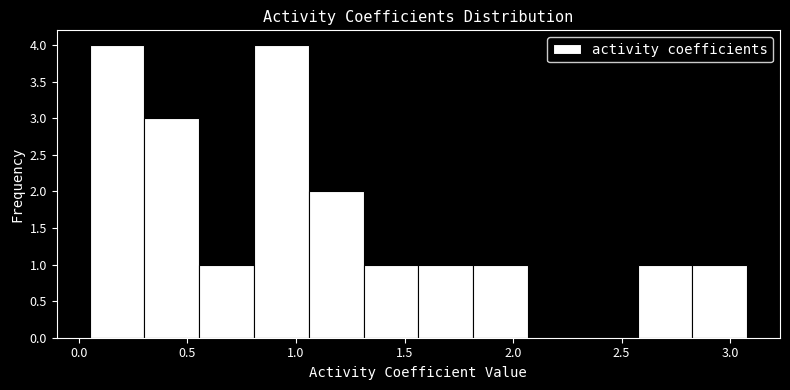

How tall is the bar that spans 0.55 to 0.80 on the x-axis? Neither the bar edges nor the heights are printed on the chart, so give them approximately, as read against the axes.

1